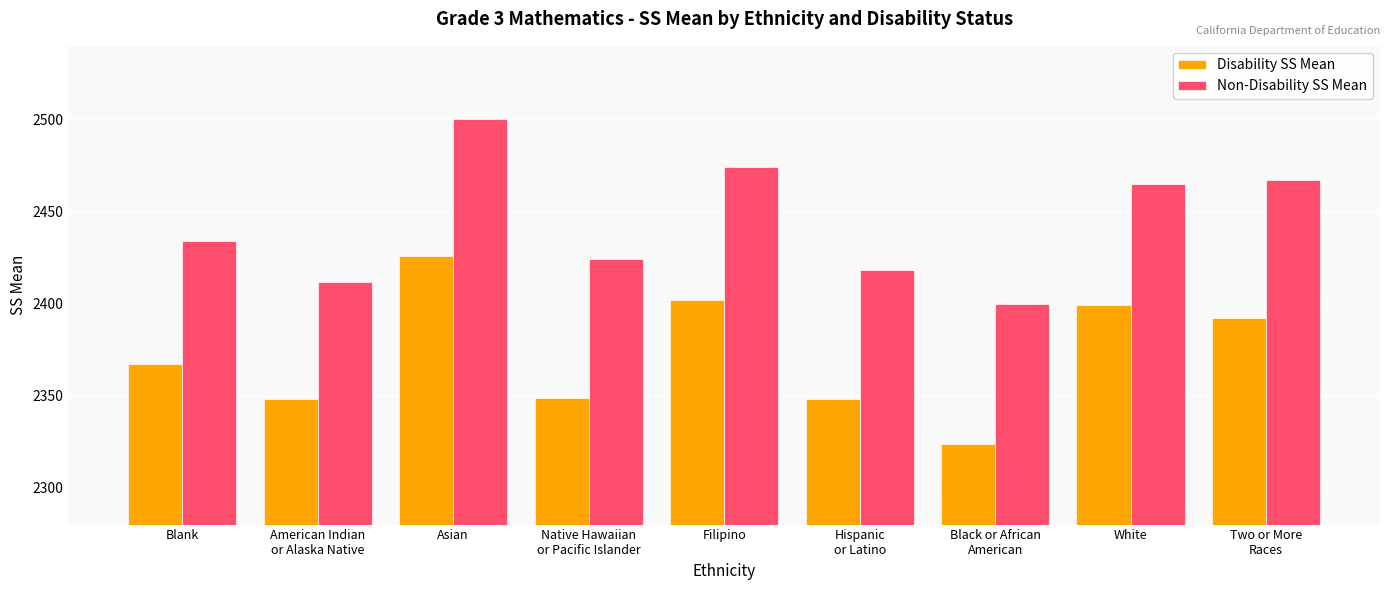

What are all the series names shown in the legend?

Disability SS Mean, Non-Disability SS Mean